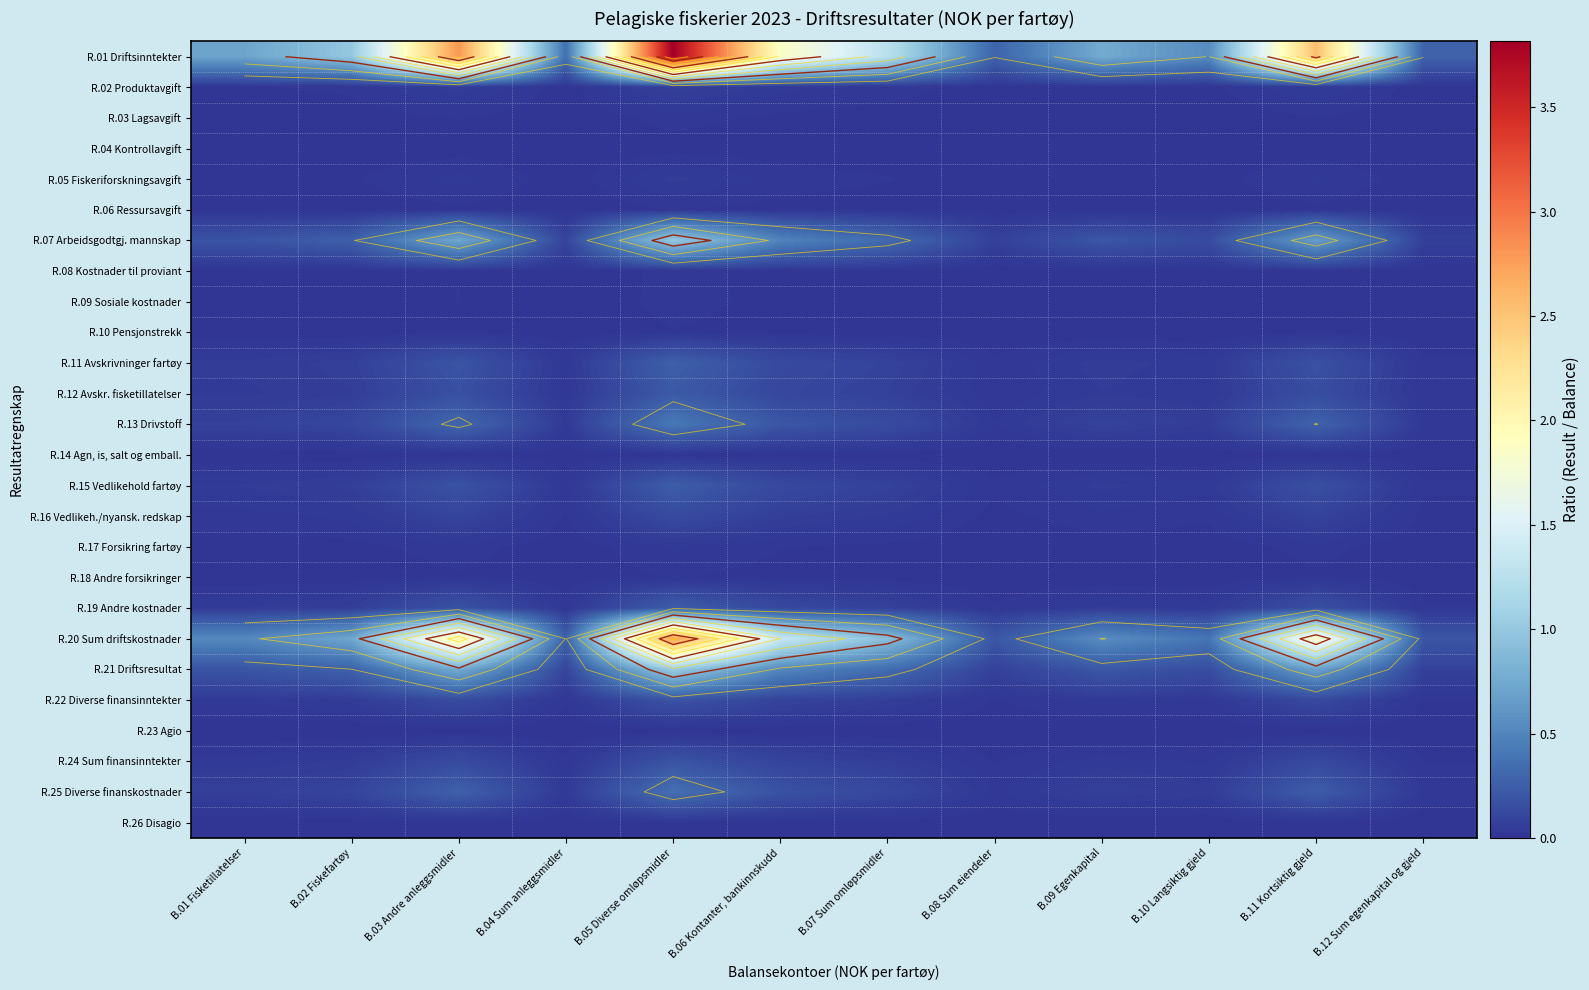

Which has a higher value, B.12 Sum egenkapital og gjeld or B.09 Egenkapital?

B.09 Egenkapital